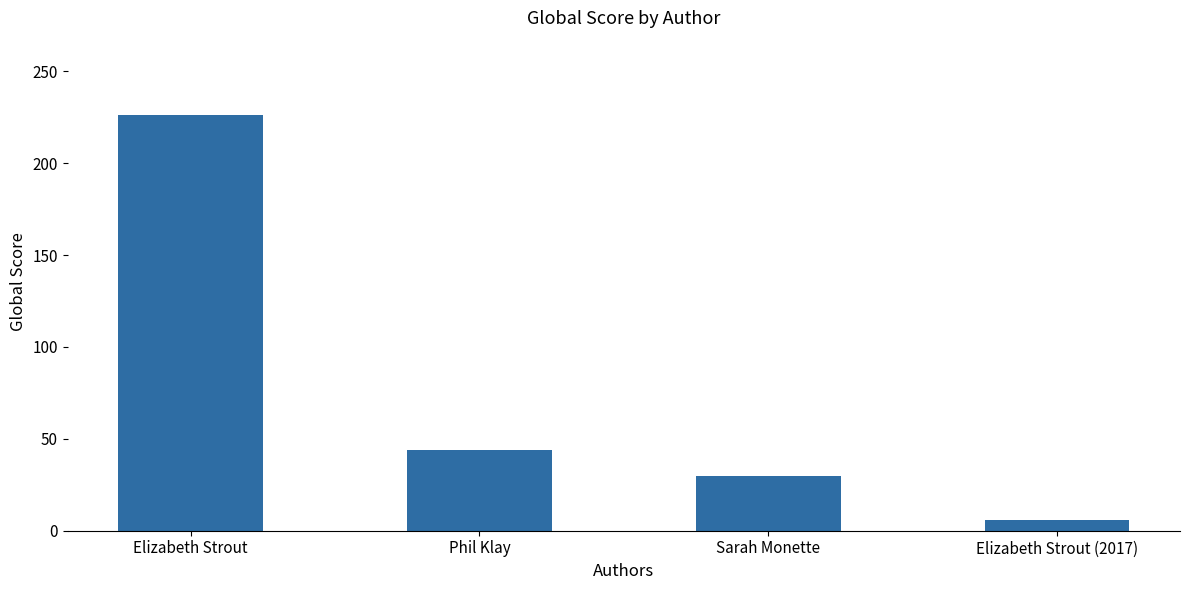

How many data points does each series have?

4